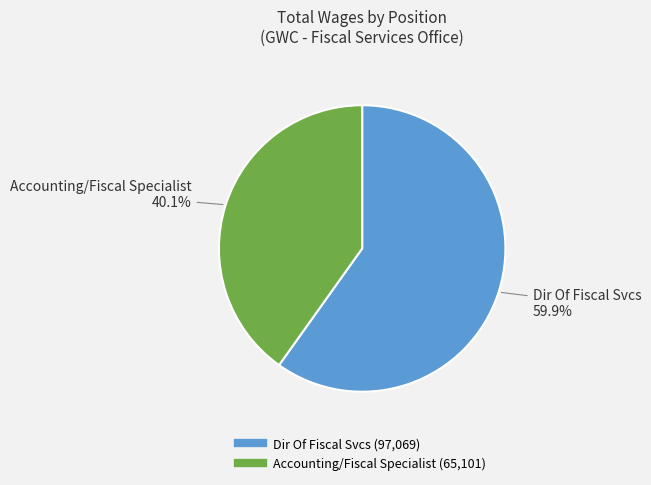

Rank the categories by value from lowest to highest.

Accounting/Fiscal Specialist, Dir Of Fiscal Svcs